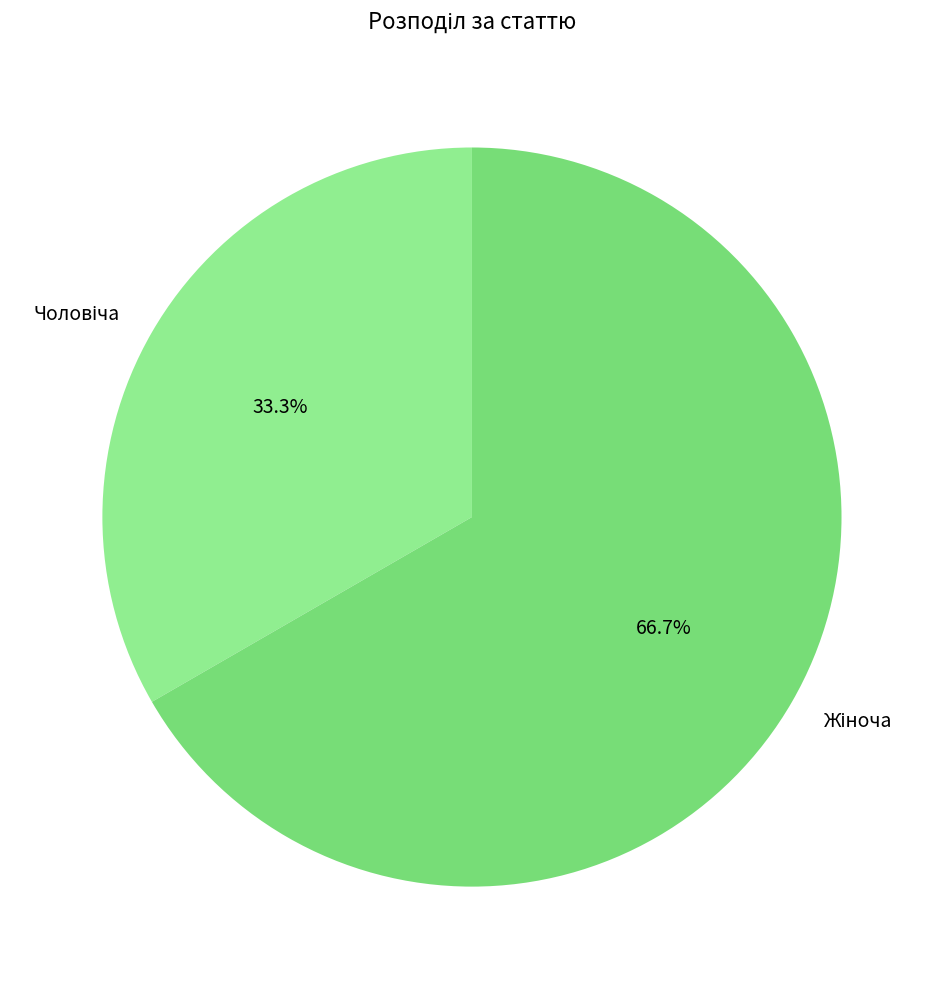

Is there a majority slice in this chart?

Yes